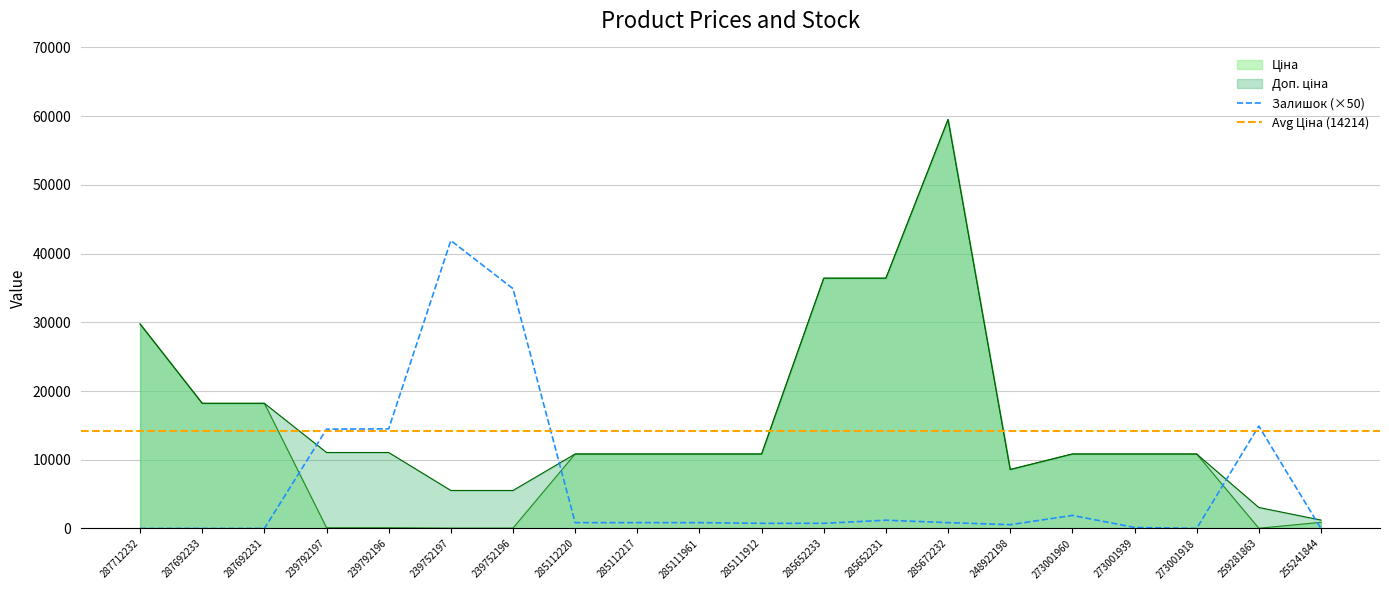

What is the maximum value shown in the chart?

59523.0